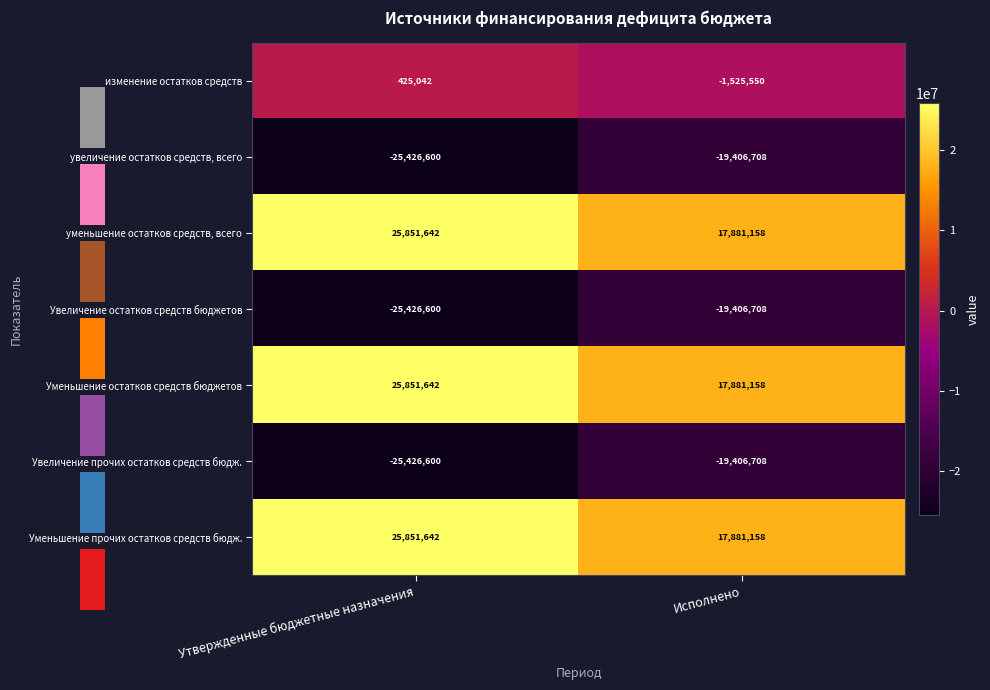

What is the maximum value shown in the chart?

25851642.1